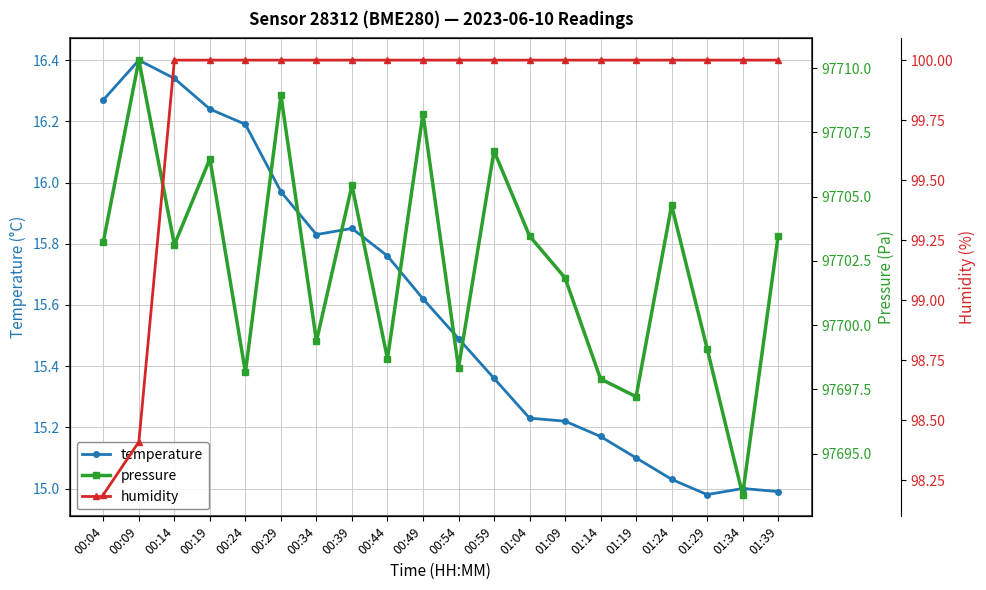

Is the value of pressure at 00:29 greater than the value of humidity at 01:09?

Yes